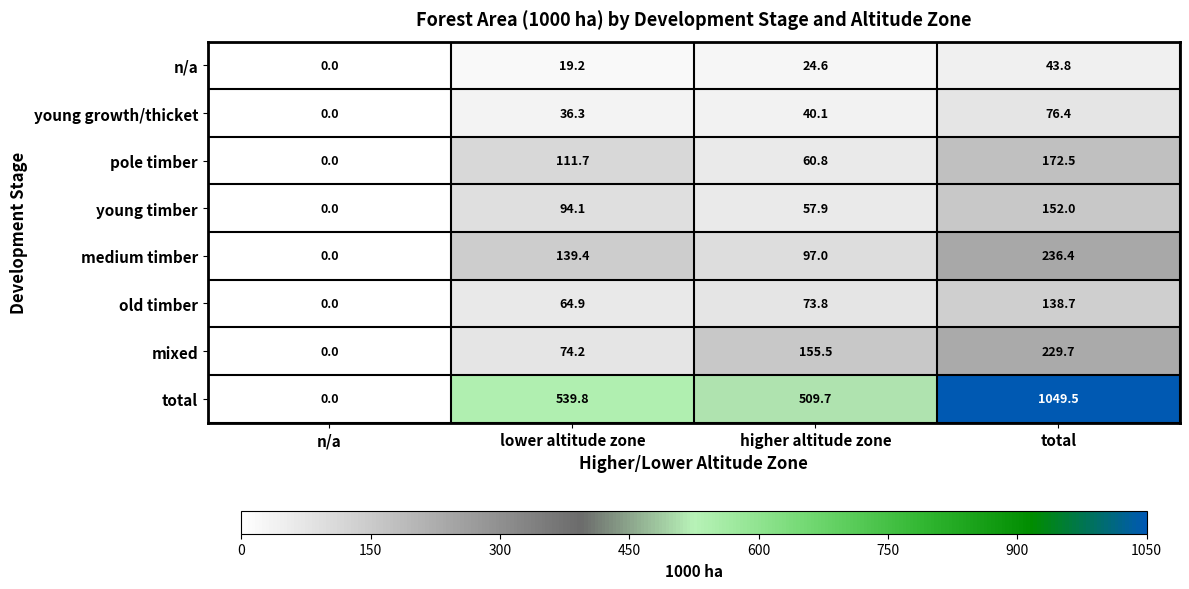

At which category does the chart reach its peak across all series?

total